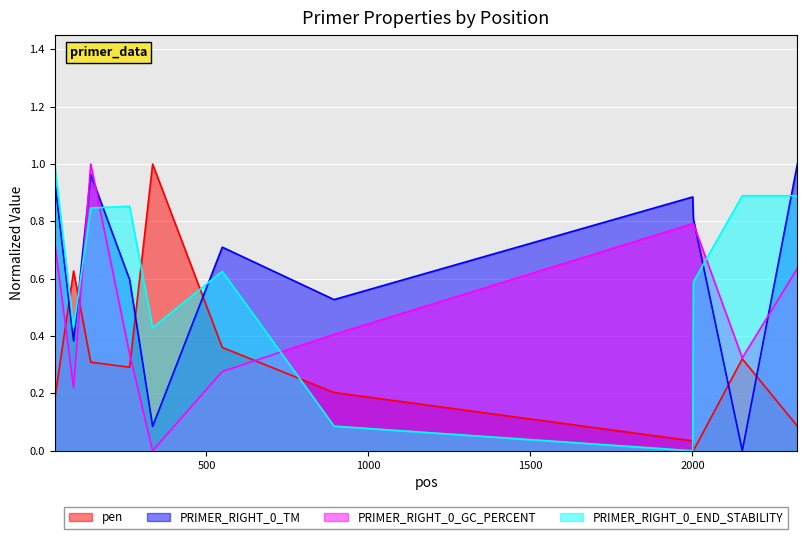

The value of PRIMER_RIGHT_0_END_STABILITY at 894 is 0.1. True or false?

False